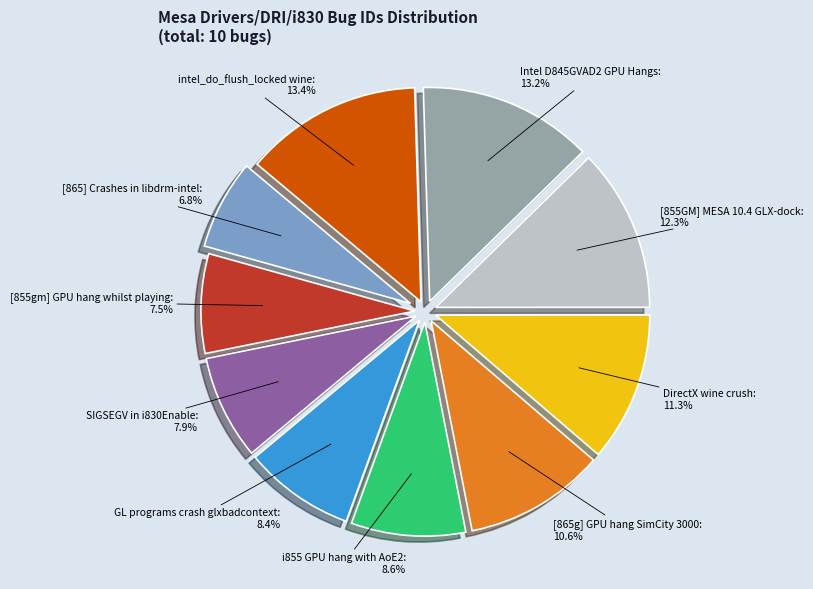

To the nearest percent, what portion does GL programs crash glxbadcontext represent?

8%